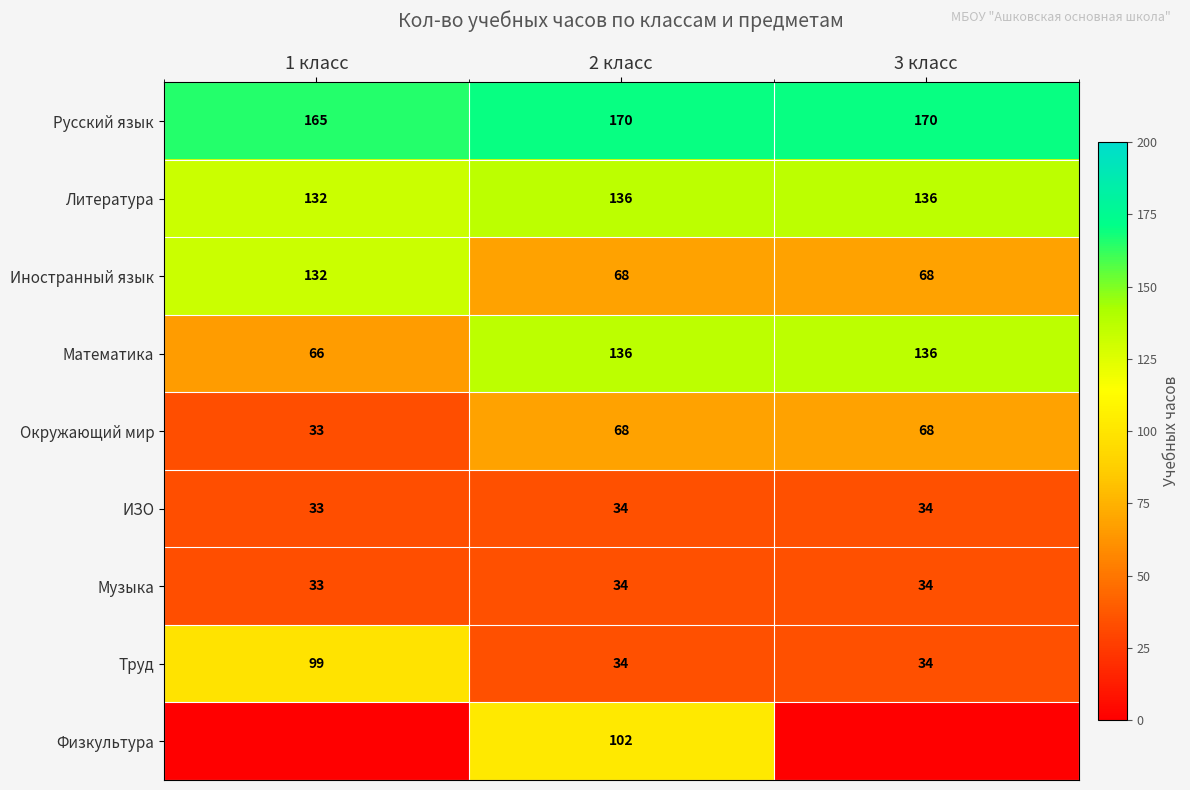

What is the total value across all series at 2 класс?

782